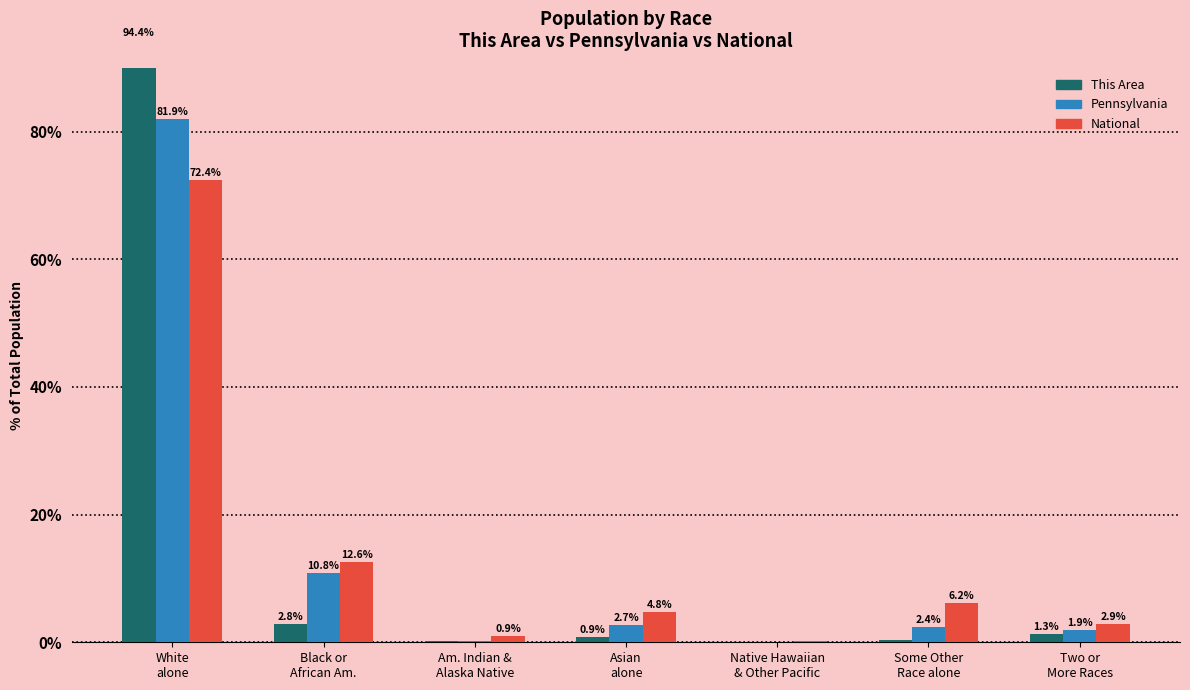

At how many categories does at least one series exceed 83?

1